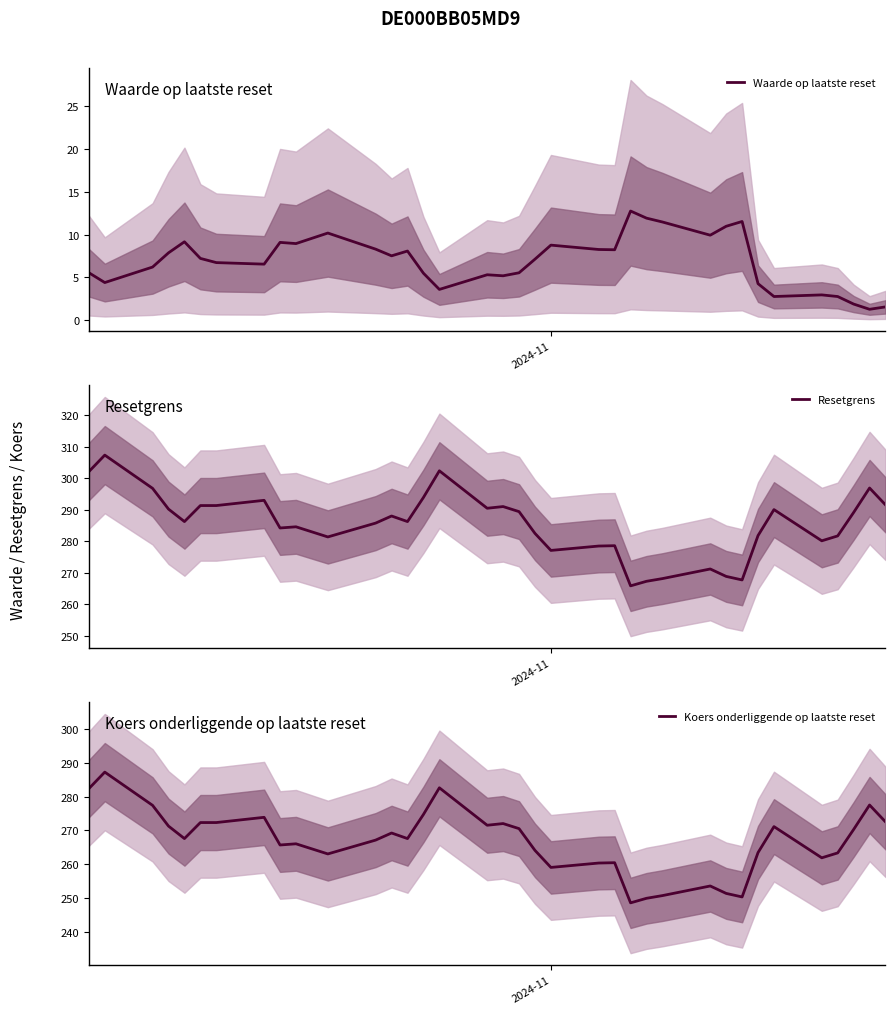

What is the maximum value for Waarde op laatste reset?

12.8